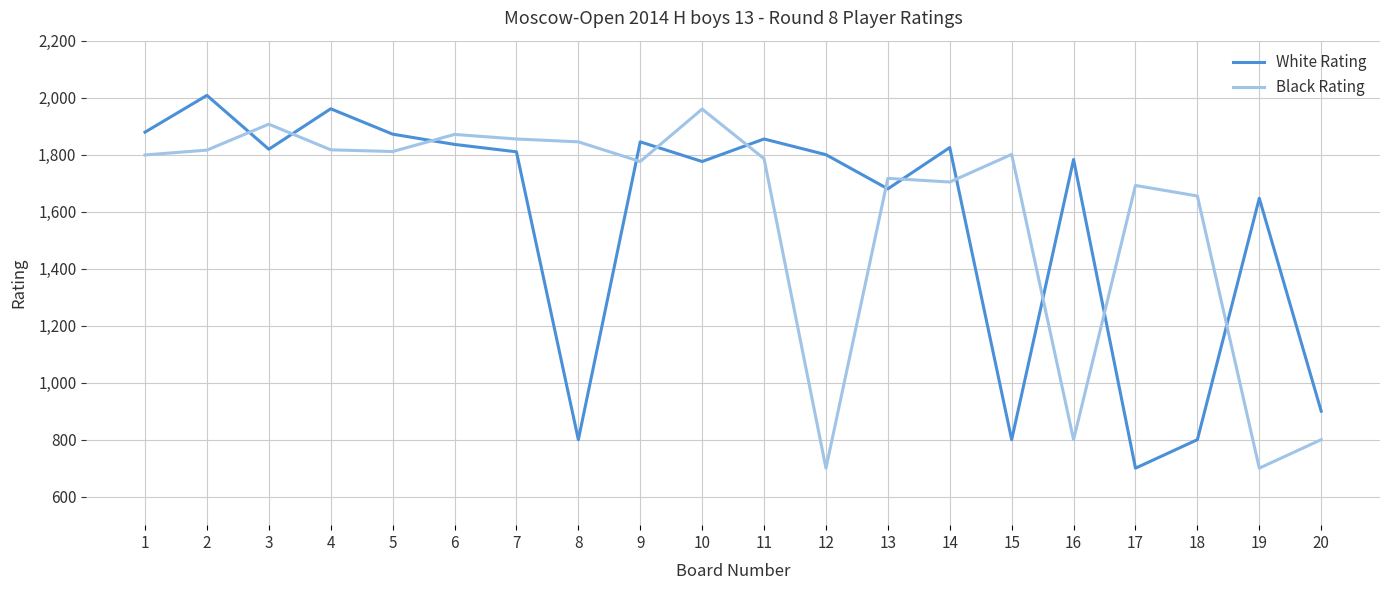

At which label does White Rating reach its peak?

2